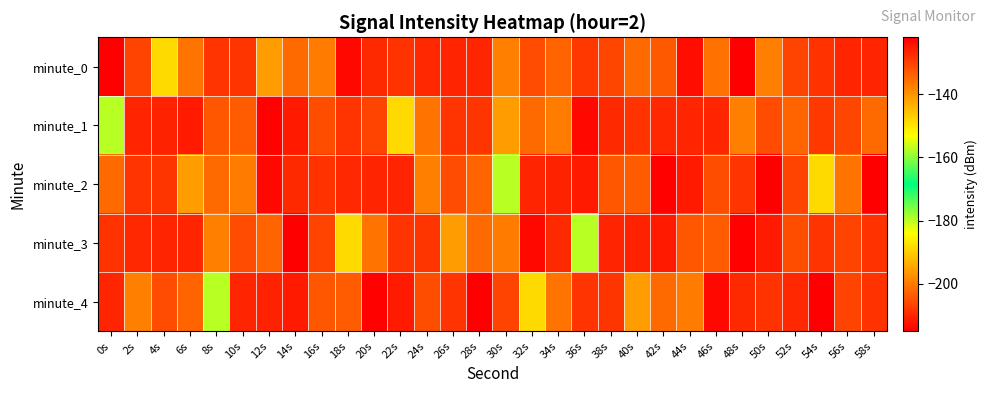

Reading left to right, list all the values displayed in this chart.

minute_0: 0s=-215.1	2s=-130.3	4s=-148.7	6s=-136.3	8s=-128.4	10s=-128.6	12s=-141.1	14s=-135.1	16s=-137.1	18s=-123.2	20s=-127.2	22s=-128.2	24s=-127.0	26s=-126.6	28s=-126.7	30s=-137.6	32s=-131.3	34s=-134.2	36s=-129.0	38s=-130.6	40s=-135.0	42s=-133.0	44s=-123.7	46s=-135.9	48s=-122.0	50s=-137.7	52s=-130.2	54s=-128.3	56s=-126.7	58s=-126.6
minute_1: 0s=-157.4	2s=-126.6	4s=-126.3	6s=-125.3	8s=-132.7	10s=-133.2	12s=-122.4	14s=-125.4	16s=-131.5	18s=-128.5	20s=-130.3	22s=-148.7	24s=-136.3	26s=-128.4	28s=-128.6	30s=-141.1	32s=-135.1	34s=-137.1	36s=-123.2	38s=-127.2	40s=-128.2	42s=-127.0	44s=-126.6	46s=-126.7	48s=-137.6	50s=-131.3	52s=-134.2	54s=-129.0	56s=-130.6	58s=-135.0
minute_2: 0s=-135.0	2s=-128.4	4s=-128.6	6s=-141.1	8s=-135.1	10s=-137.1	12s=-123.2	14s=-127.2	16s=-128.2	18s=-127.0	20s=-126.6	22s=-126.7	24s=-137.6	26s=-131.3	28s=-134.2	30s=-157.4	32s=-126.6	34s=-126.3	36s=-125.3	38s=-132.7	40s=-133.2	42s=-122.4	44s=-125.4	46s=-131.5	48s=-128.5	50s=-215.1	52s=-130.3	54s=-148.7	56s=-136.3	58s=-122.0
minute_3: 0s=-128.2	2s=-127.0	4s=-126.6	6s=-126.7	8s=-137.6	10s=-131.3	12s=-134.2	14s=-215.1	16s=-130.3	18s=-148.7	20s=-136.3	22s=-128.4	24s=-128.6	26s=-141.1	28s=-135.1	30s=-137.1	32s=-123.2	34s=-127.2	36s=-157.4	38s=-126.6	40s=-126.3	42s=-125.3	44s=-132.7	46s=-133.2	48s=-122.4	50s=-125.4	52s=-131.5	54s=-128.5	56s=-130.2	58s=-128.3
minute_4: 0s=-126.7	2s=-137.6	4s=-131.3	6s=-134.2	8s=-157.4	10s=-126.6	12s=-126.3	14s=-125.3	16s=-132.7	18s=-133.2	20s=-122.4	22s=-125.4	24s=-131.5	26s=-128.5	28s=-215.1	30s=-130.3	32s=-148.7	34s=-136.3	36s=-128.4	38s=-128.6	40s=-141.1	42s=-135.1	44s=-137.1	46s=-123.2	48s=-127.2	50s=-128.2	52s=-127.0	54s=-122.0	56s=-130.2	58s=-128.3